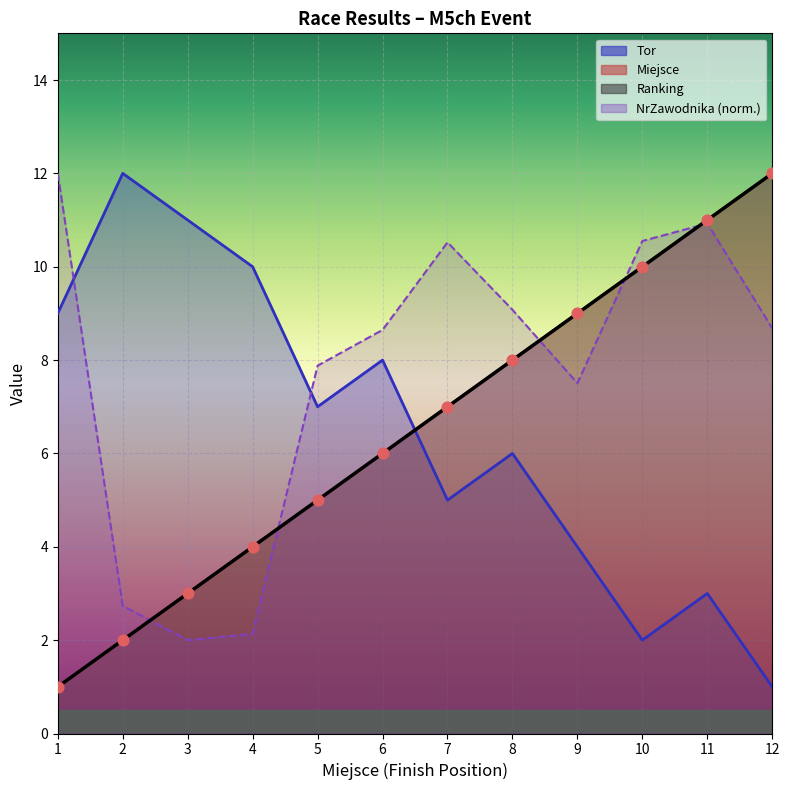

Which series contains the lowest Y value?

Tor